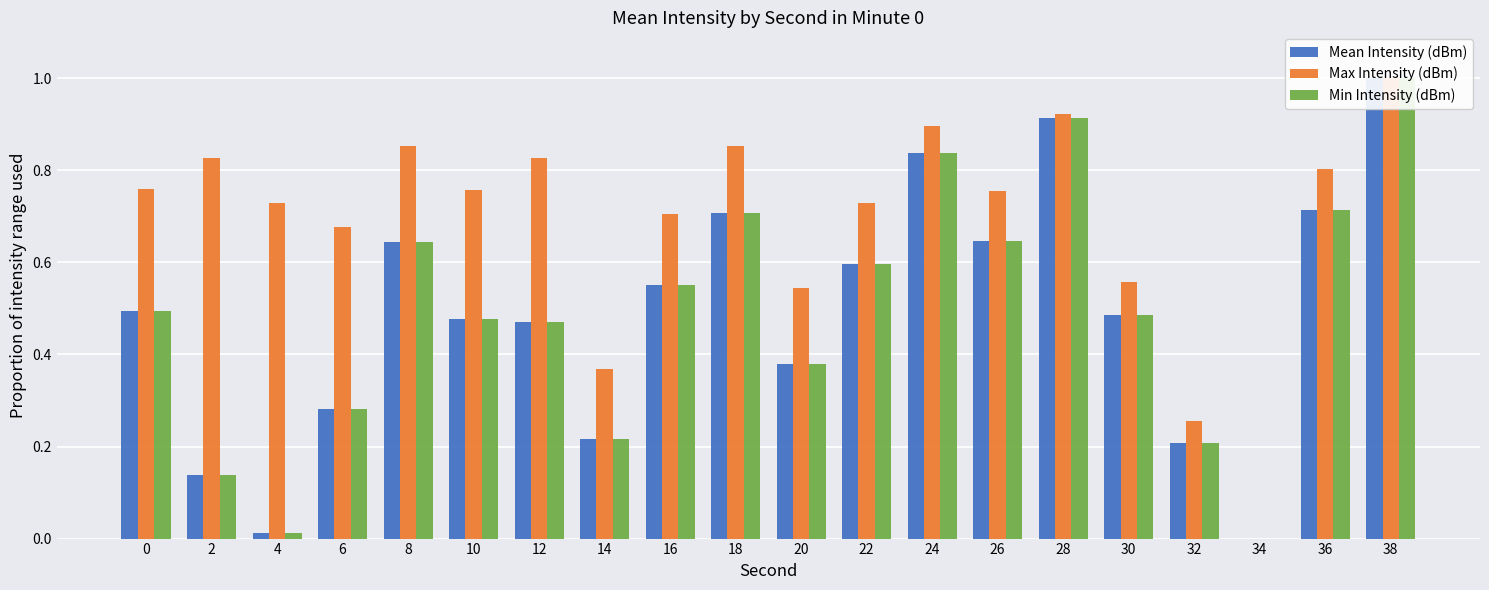

The Mean Intensity (dBm) series shows 0.7 at 36. True or false?

True